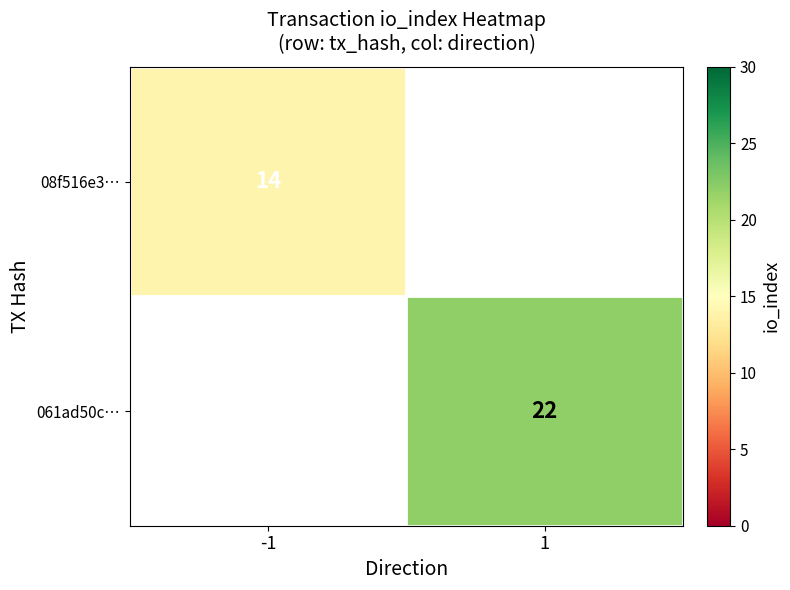

Is it true that 061ad50c… equals 36 at 1?

False